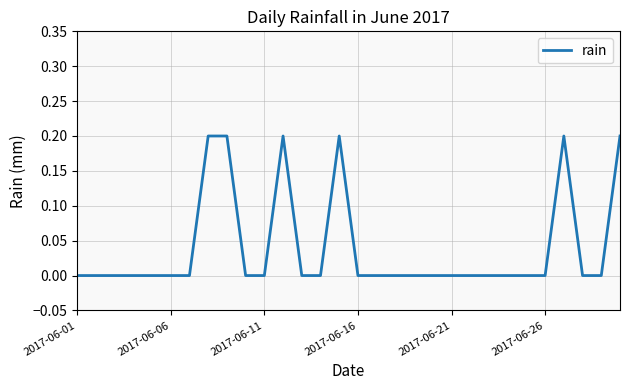

How many lines are shown in the chart?

1